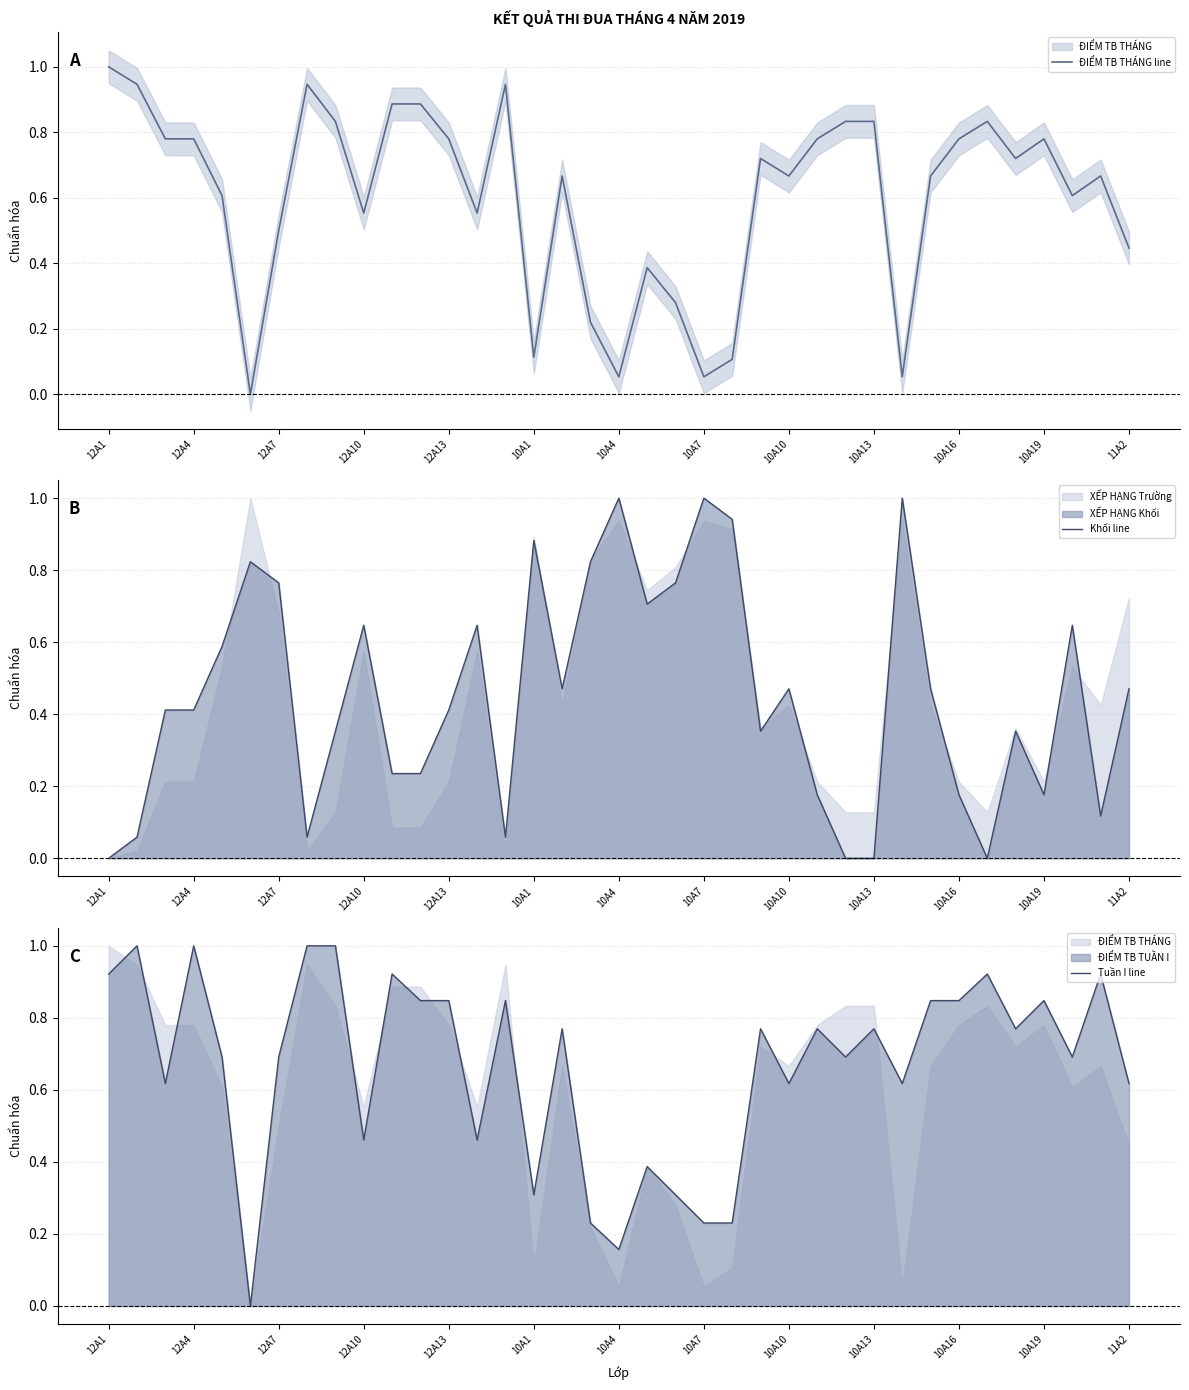

The value of ĐIỂM TB THÁNG line at 12A7 is 0.5. True or false?

True